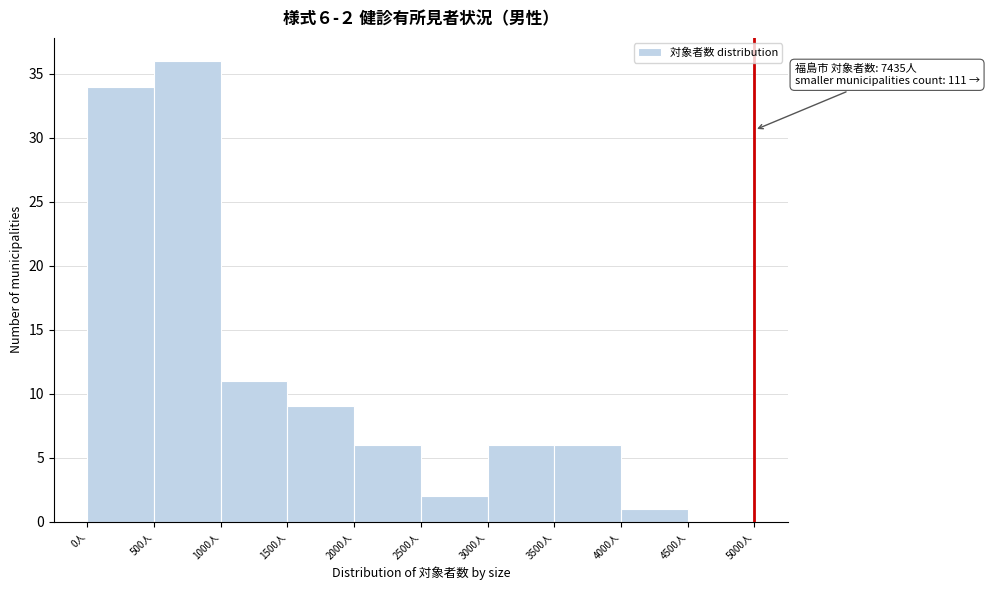

Over which range of the x-axis is the bar tallest?

500 to 1000